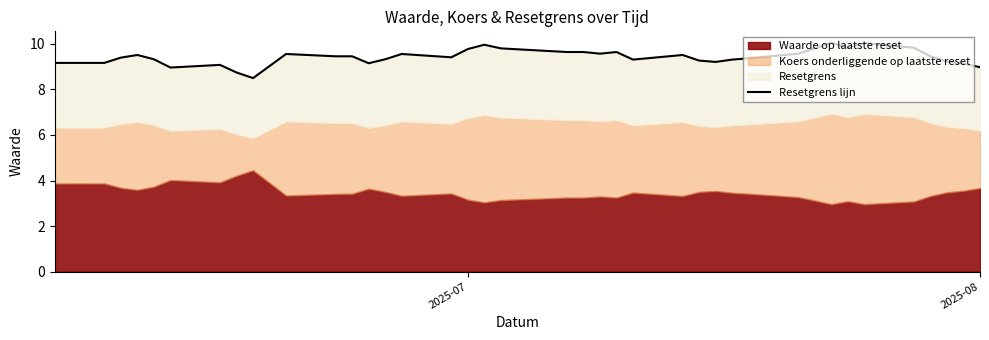

What is the sum of all values?

367.6